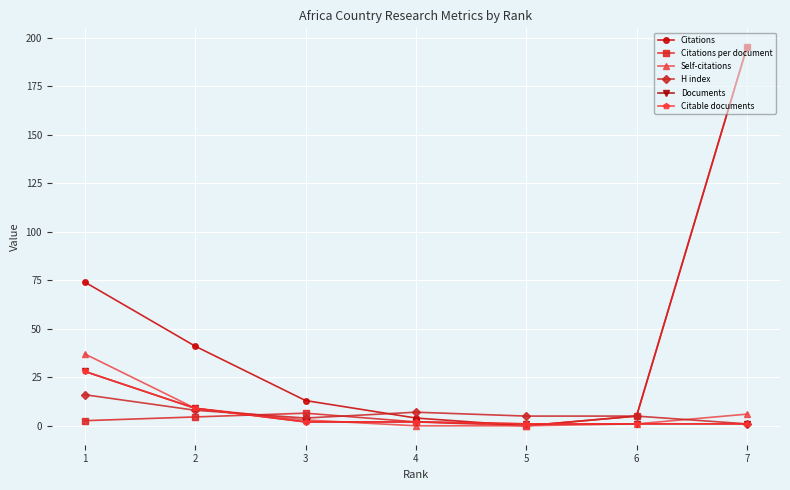

Does the chart have visible grid lines?

Yes